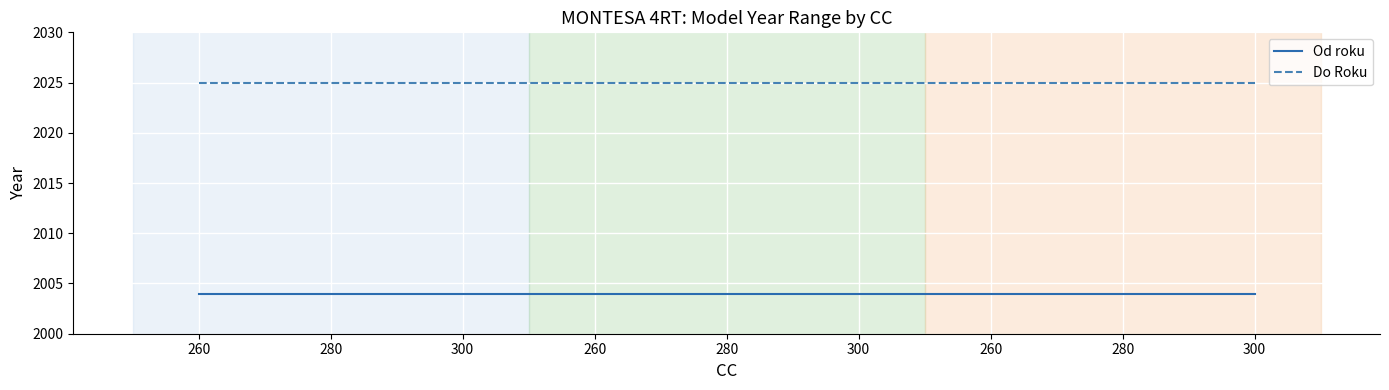

What is the difference between the highest and lowest values at 300?

21